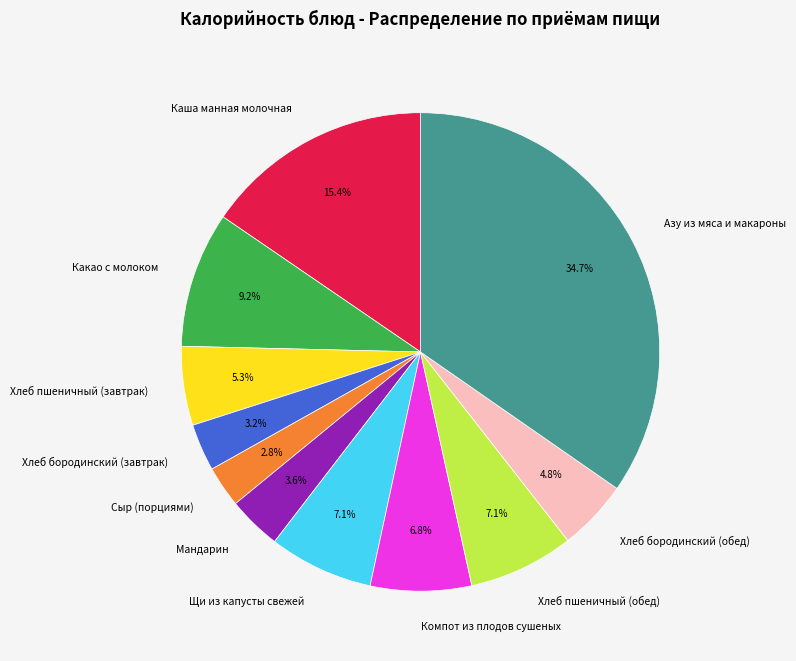

Combined, do Хлеб пшеничный (завтрак) and Какао с молоком account for over 50%?

No